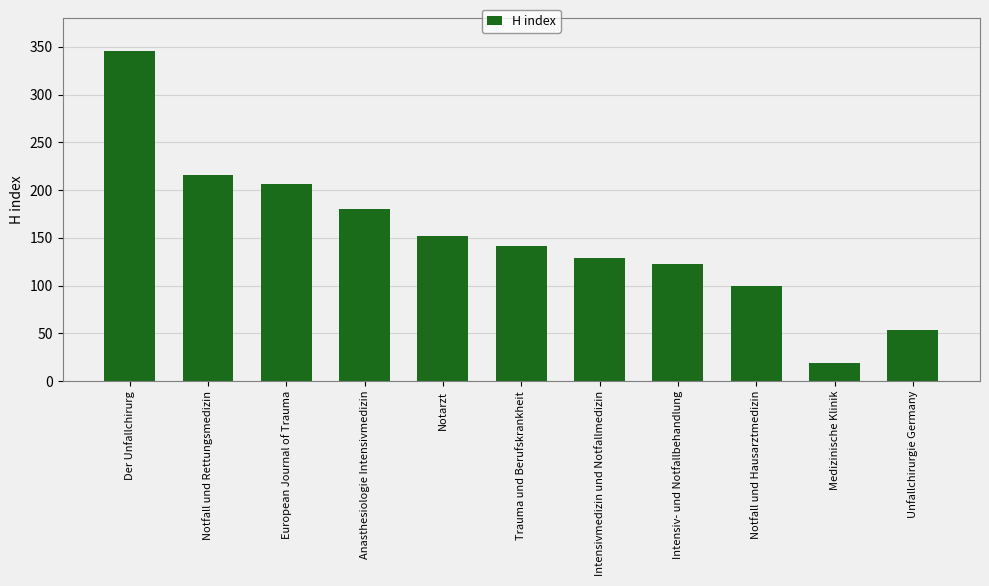

What is the average value?

152